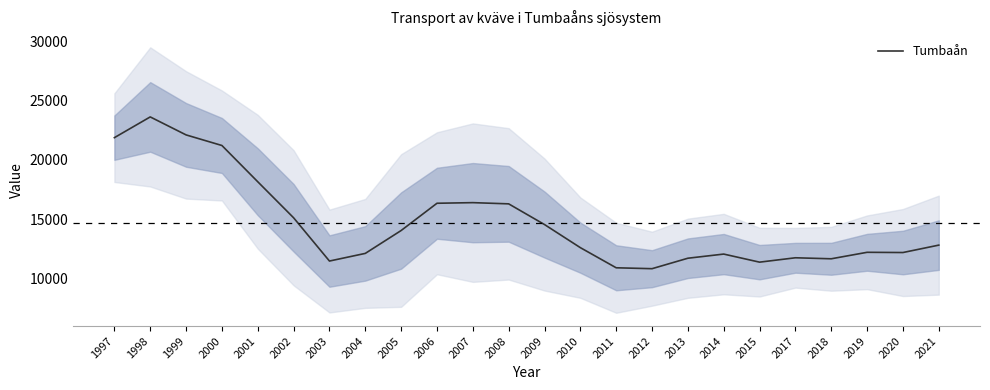

At which label is the value closest to 17226?

2007